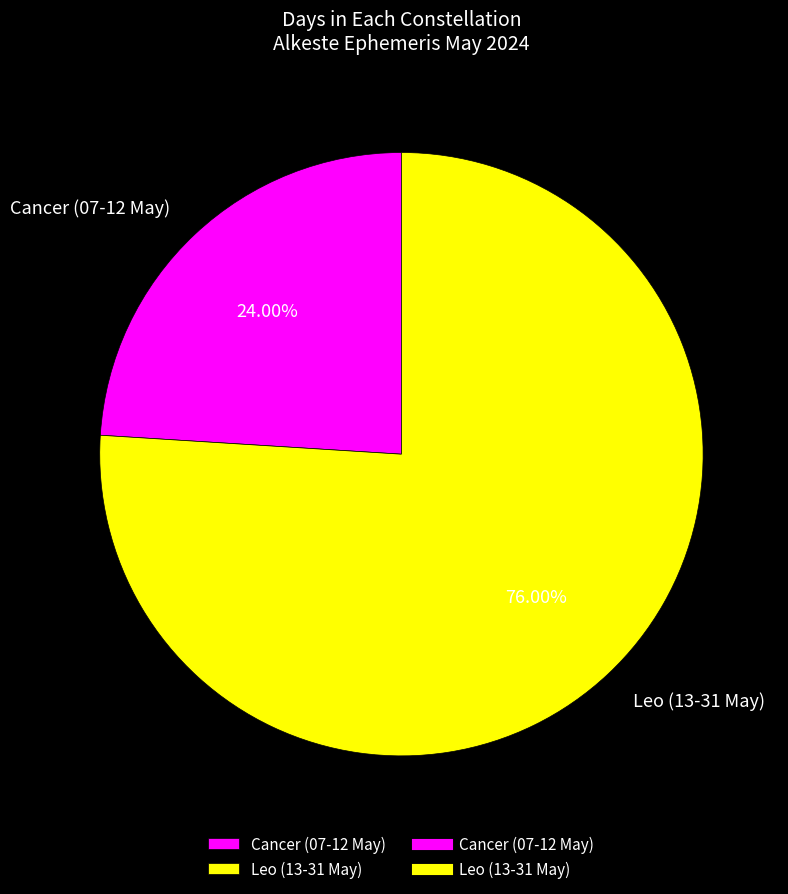

To the nearest percent, what portion does Cancer (07-12 May) represent?

24%